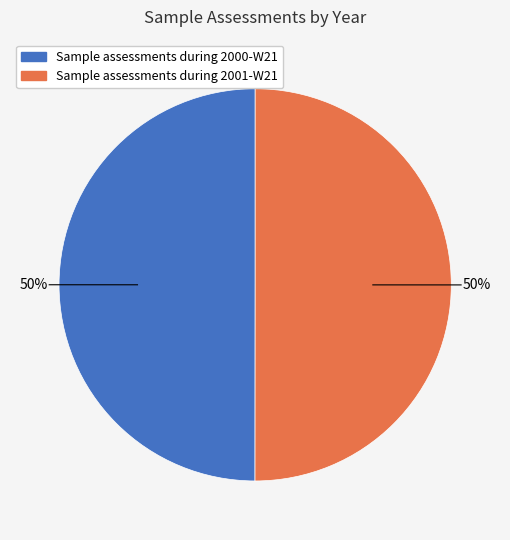

How many slices are in this pie chart?

2